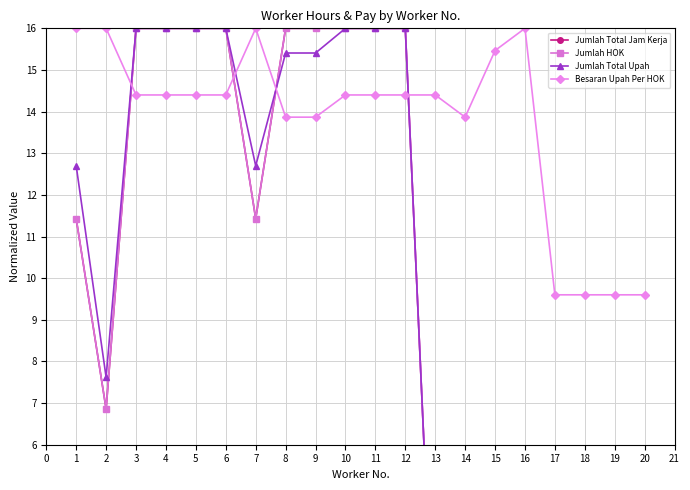

Count the number of data series in this chart.

4